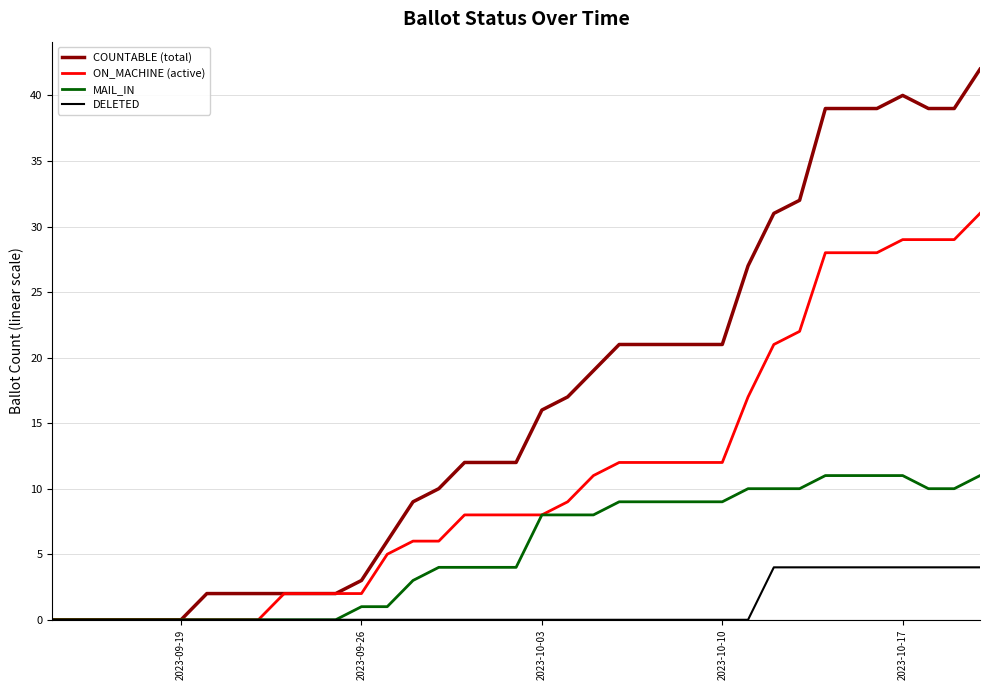

True or false: DELETED and MARKED cross at least once.

False